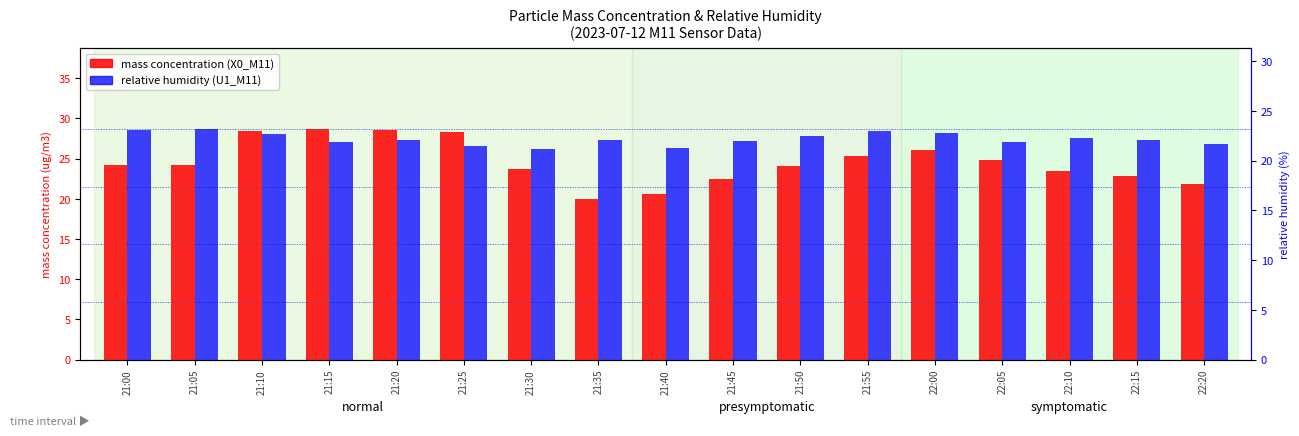

What is the average value of the mass concentration (X0_M11) series?

24.6